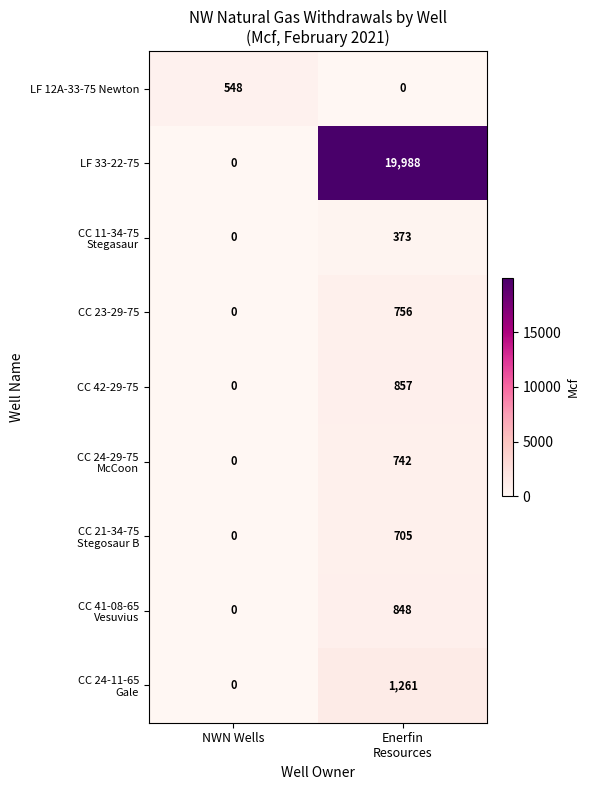

What is the difference between the highest and lowest values at NWN Wells?

548